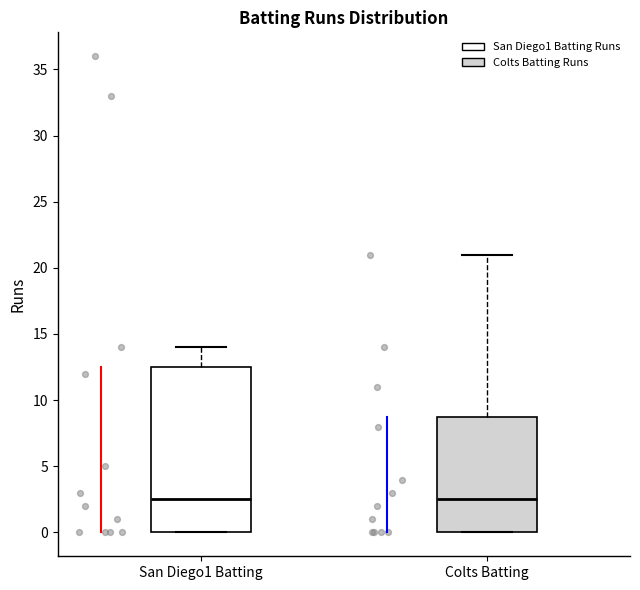

Reading left to right, transcribe this box plot: for each box, give where its median line is, the range the box spans, and where its two whiskers end, as read against the y-axis. The values are not printed on the chart, so give them approximately, as read against the axis.

San Diego1 Batting: median 2.5, box 0.0 to 12.5, whiskers 0.0 to 14.0
Colts Batting: median 2.5, box 0.0 to 9.0, whiskers 0.0 to 21.0